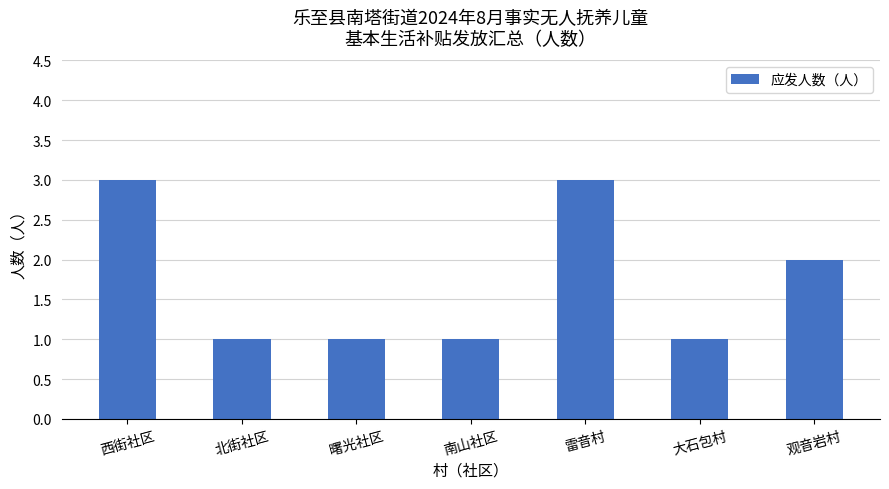

What is the greatest value displayed?

3